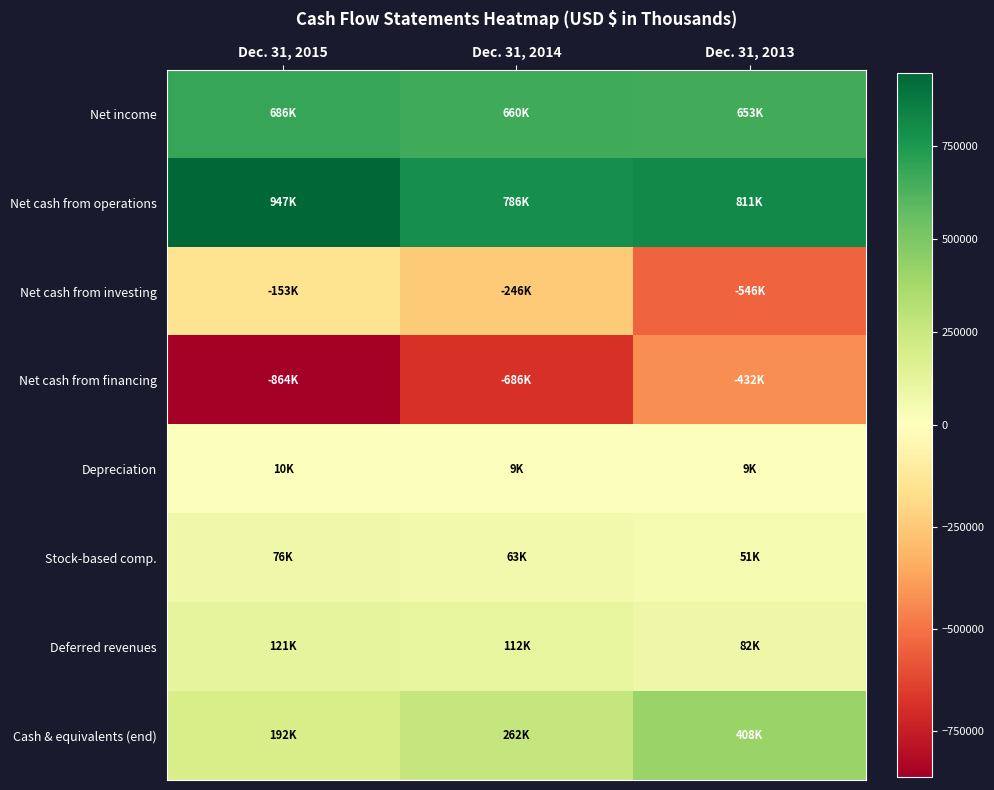

What is the difference between the highest and lowest values at Dec. 31, 2014?

1472123